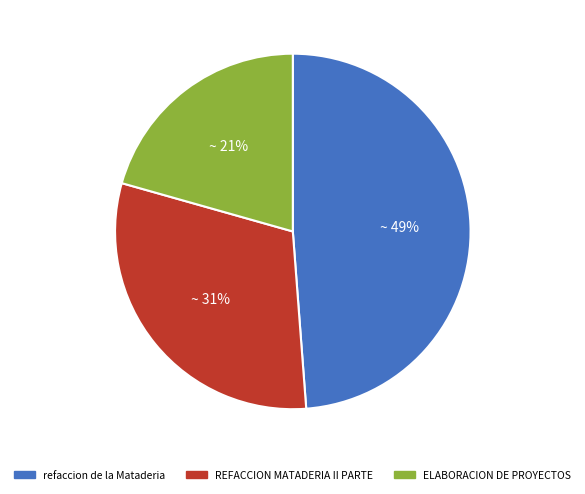

Do REFACCION MATADERIA II PARTE and ELABORACION DE PROYECTOS together represent more than half of the pie?

Yes